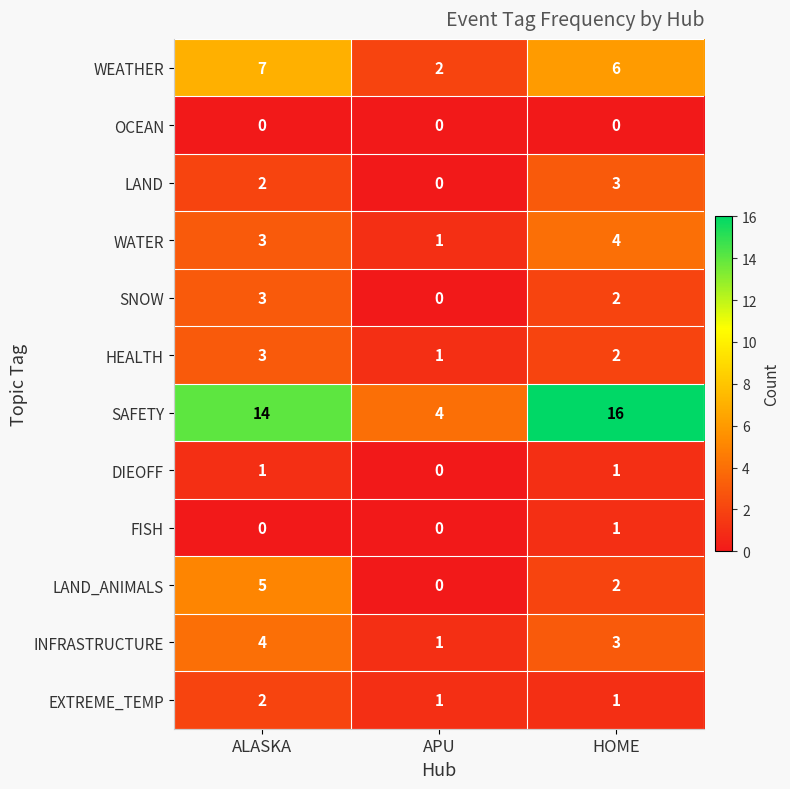

What is the maximum value shown in the chart?

16